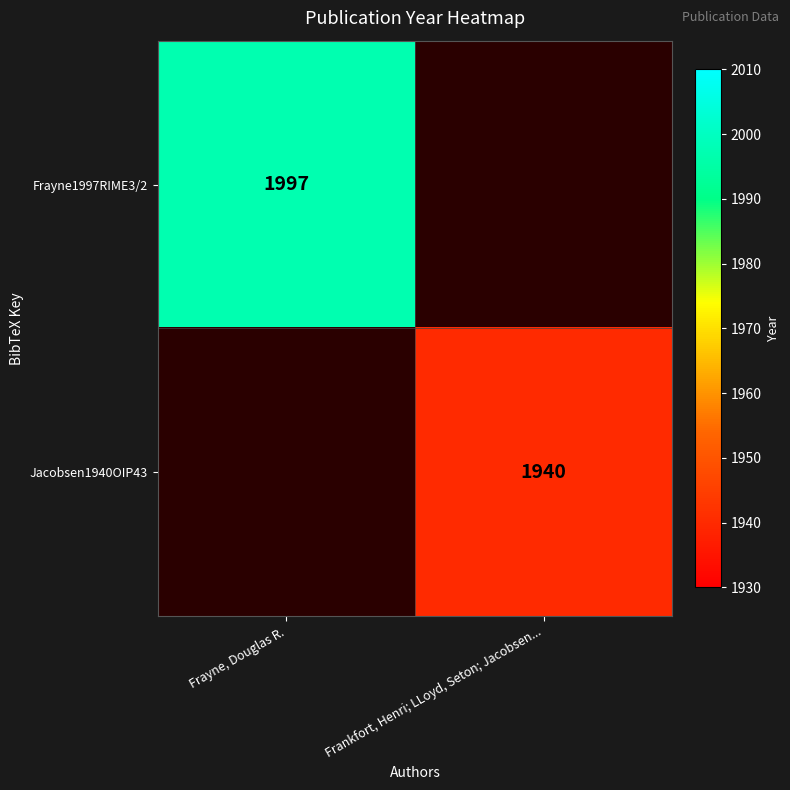

True or false: Jacobsen1940OIP43 has a value of 1940 at Frankfort, Henri; LLoyd, Seton; Jacobsen....

True